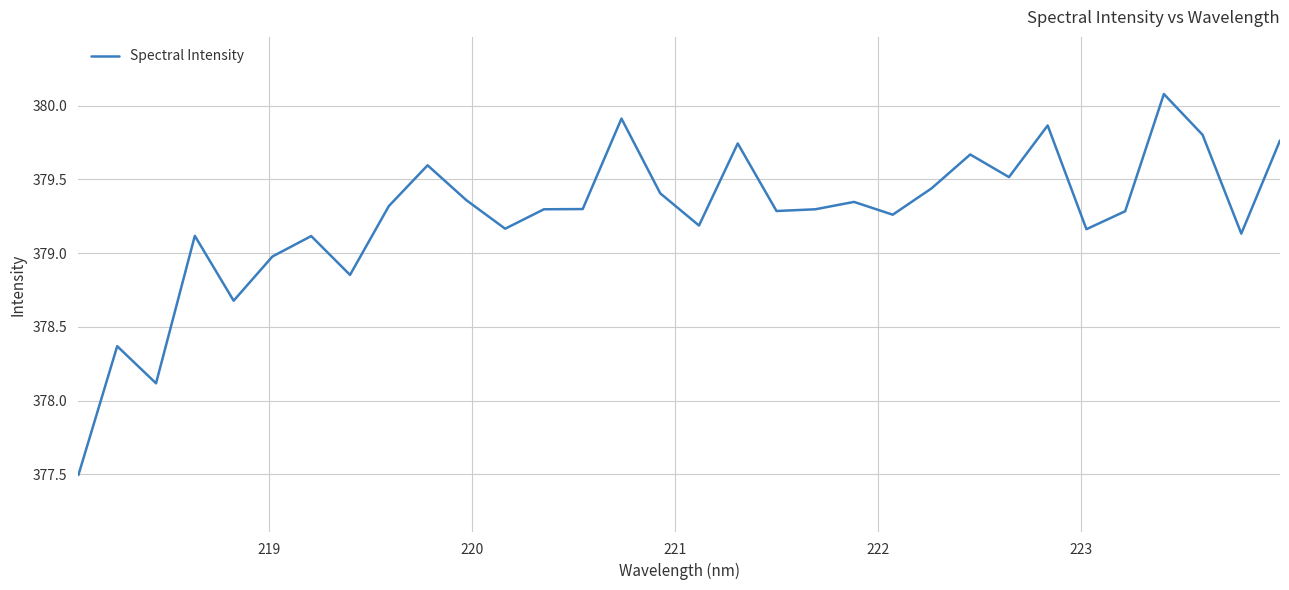

What is the sum of all values?

12135.9